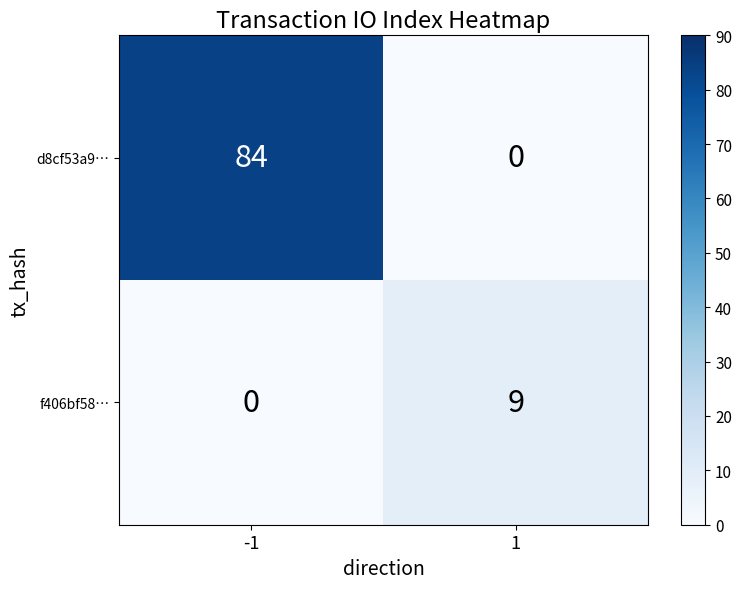

Rank the series by their average value, from lowest to highest.

f406bf58…, d8cf53a9…